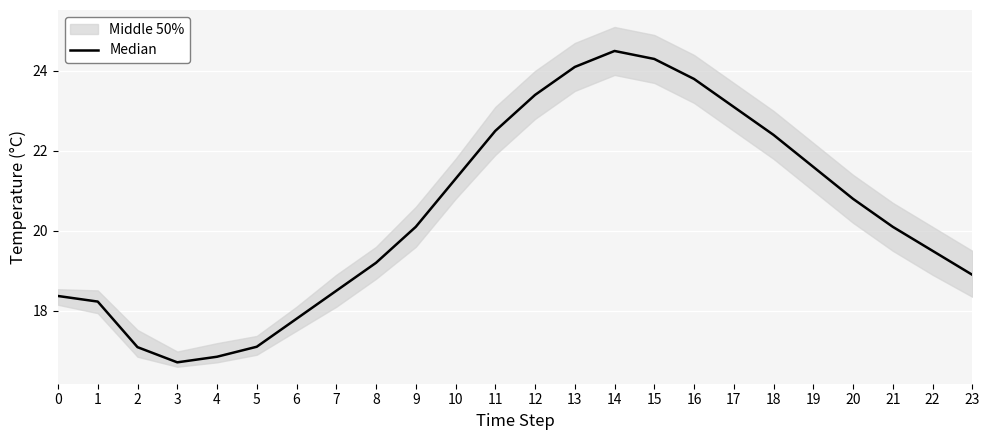

How many values are below 20?

11